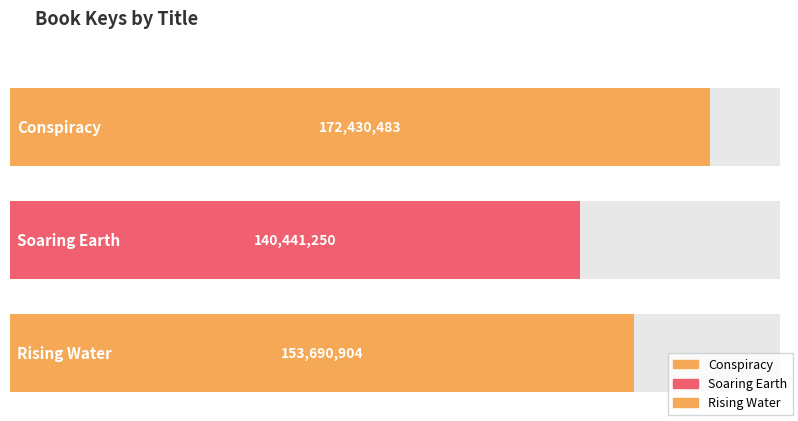

What is the difference between the values at Conspiracy and Rising Water?

18739579